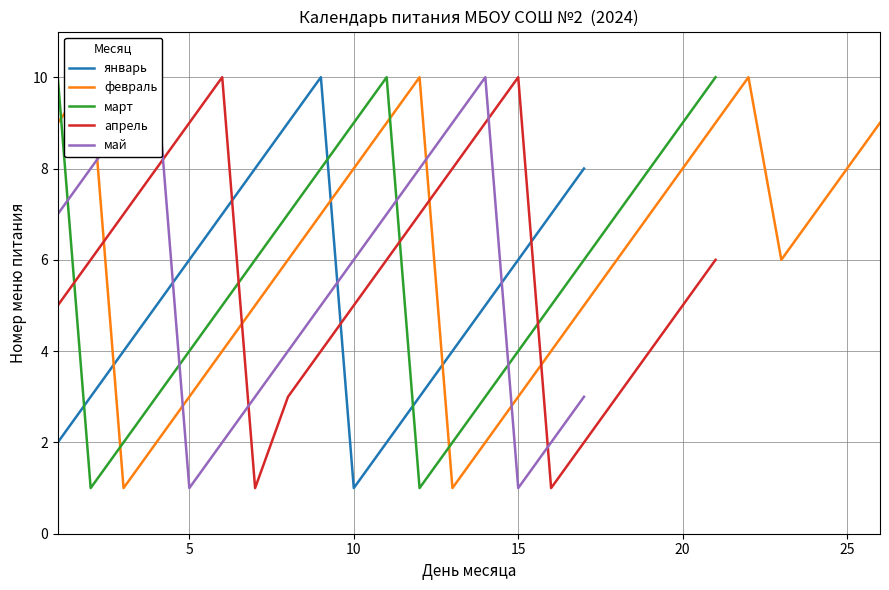

The март series shows 2 at 5. True or false?

False